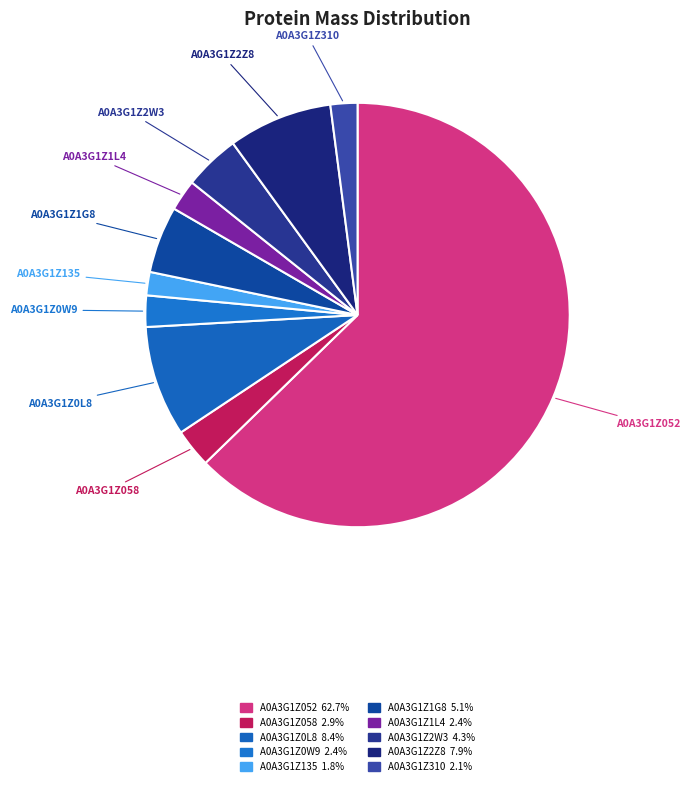

Count the number of slices in the pie.

10